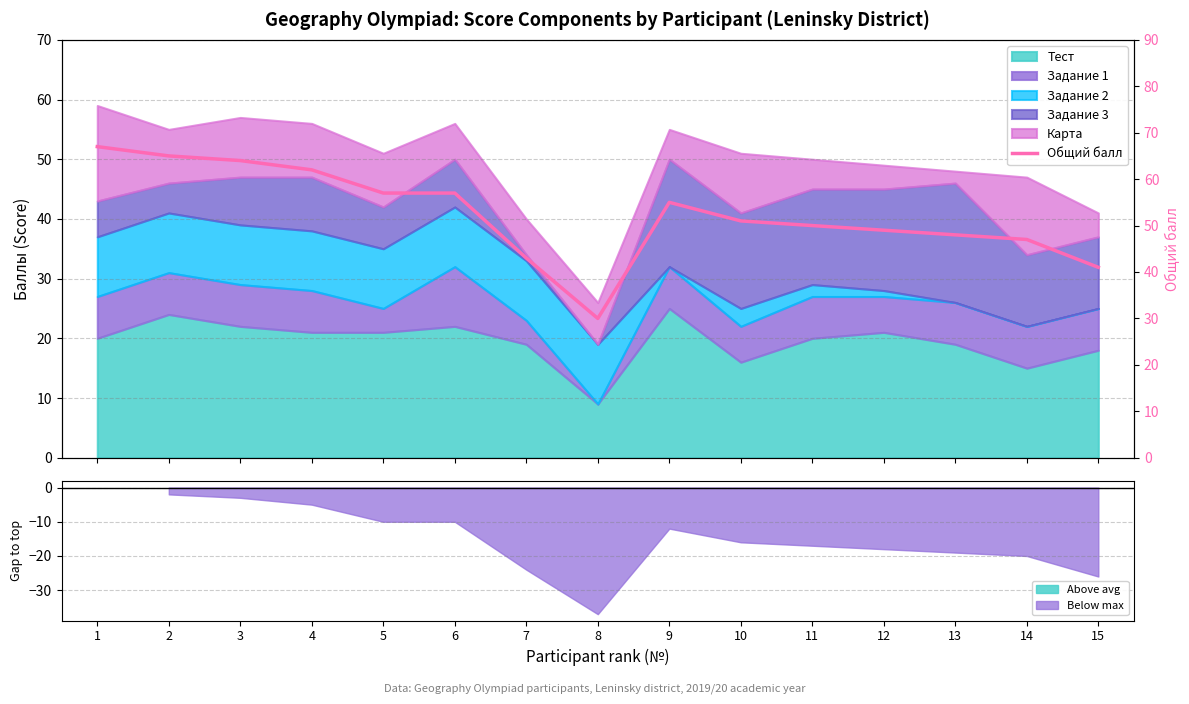

Reading left to right, list all the values displayed in this chart.

1=67	2=65	3=64	4=62	5=57	6=57	7=43	8=30	9=55	10=51	11=50	12=49	13=48	14=47	15=41